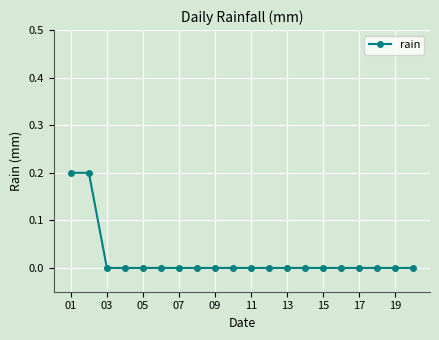

Reading left to right, extract all data points from this chart.

0.2	0.2	0.0	0.0	0.0	0.0	0.0	0.0	0.0	0.0	0.0	0.0	0.0	0.0	0.0	0.0	0.0	0.0	0.0	0.0